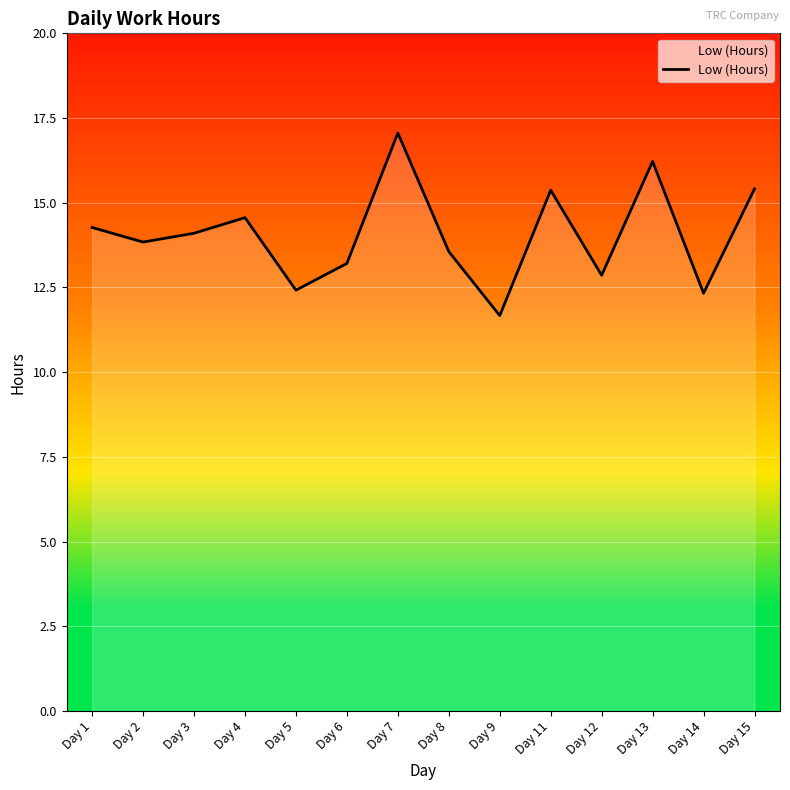

What is the sum of all values?

196.9